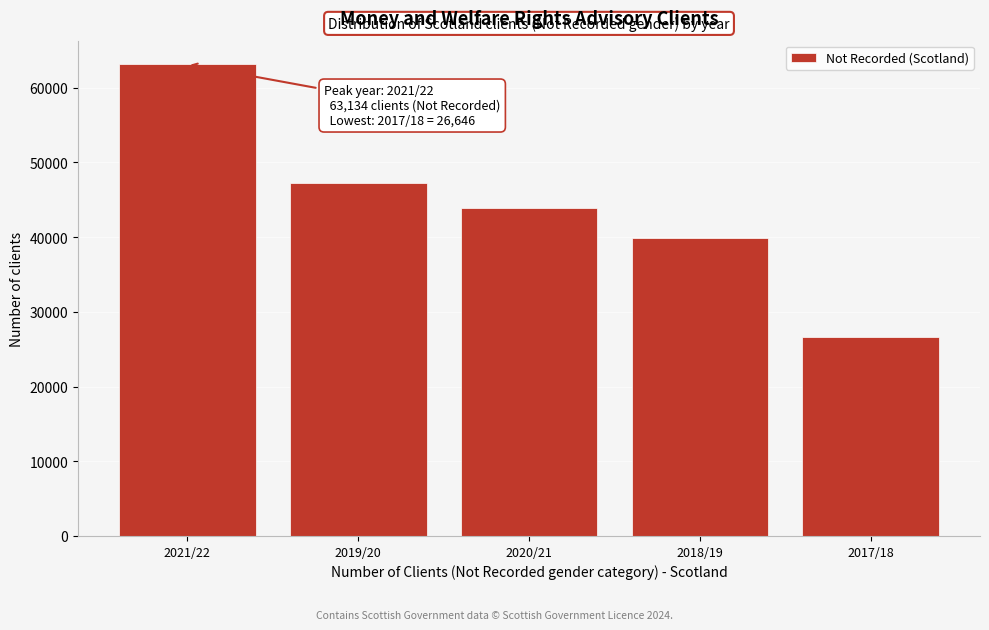

Reading left to right, what are all the values shown in this chart?

2021/22=63134.4	2019/20=47179.0	2020/21=43881.4	2018/19=39814.3	2017/18=26646.0